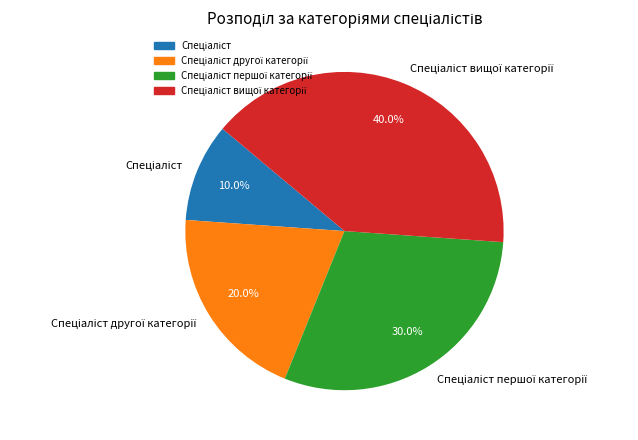

Does any single category account for the majority?

No